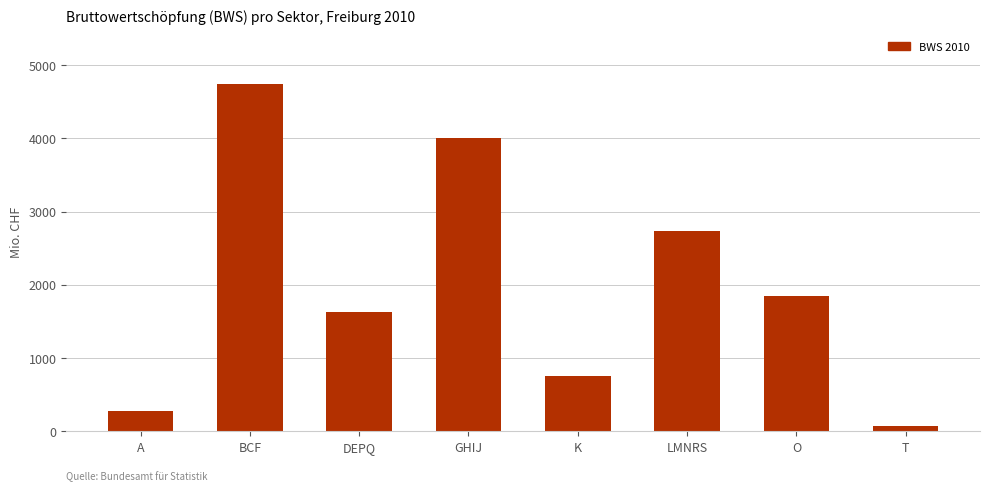

Reading right to left, what are all the values shown in this chart?

T=68.2	O=1844.0	LMNRS=2734.1	K=751.3	GHIJ=4008.8	DEPQ=1623.0	BCF=4738.7	A=272.5